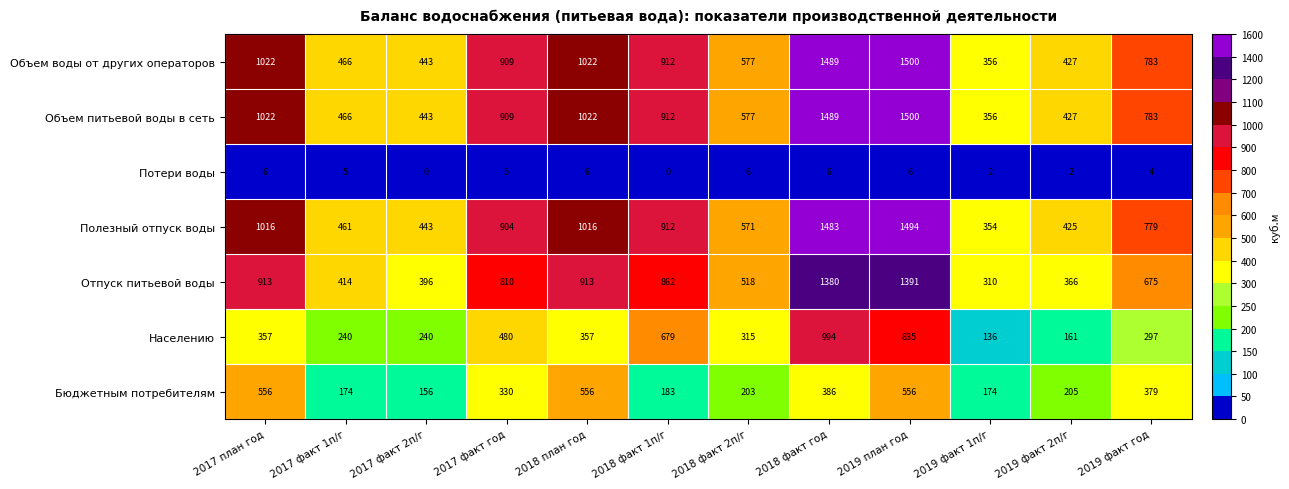

What is the sum of all Бюджетным потребителям values?

3858